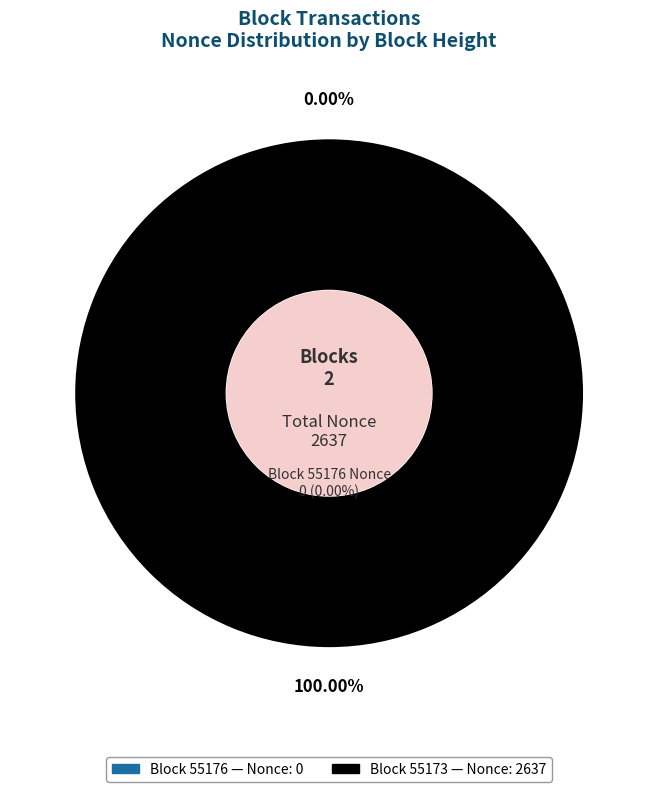

Which slice is the smallest?

55176